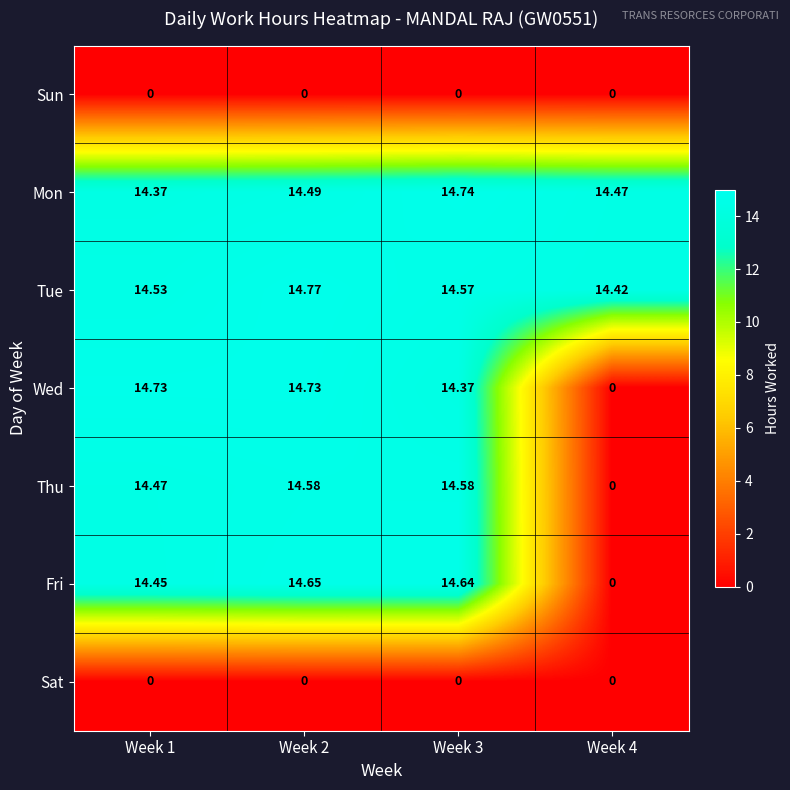

Which series has the largest range (max minus min)?

Wed